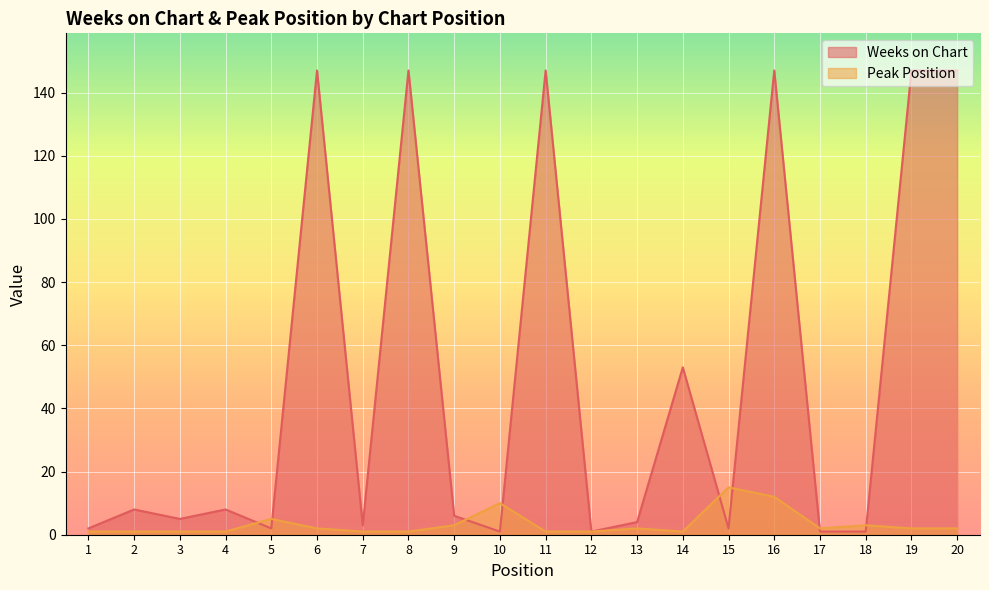

What is the sum of the Peak Position values at 10 and 17?

12